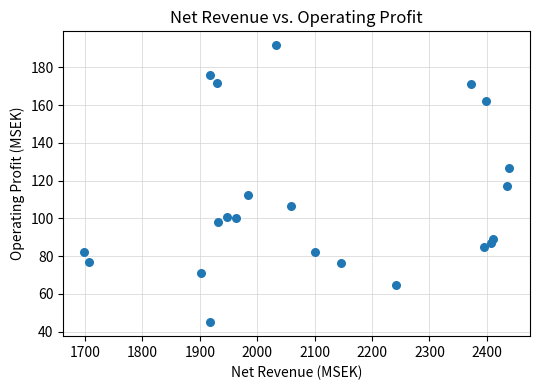

What is the range of X values (max minus min)?

739.4